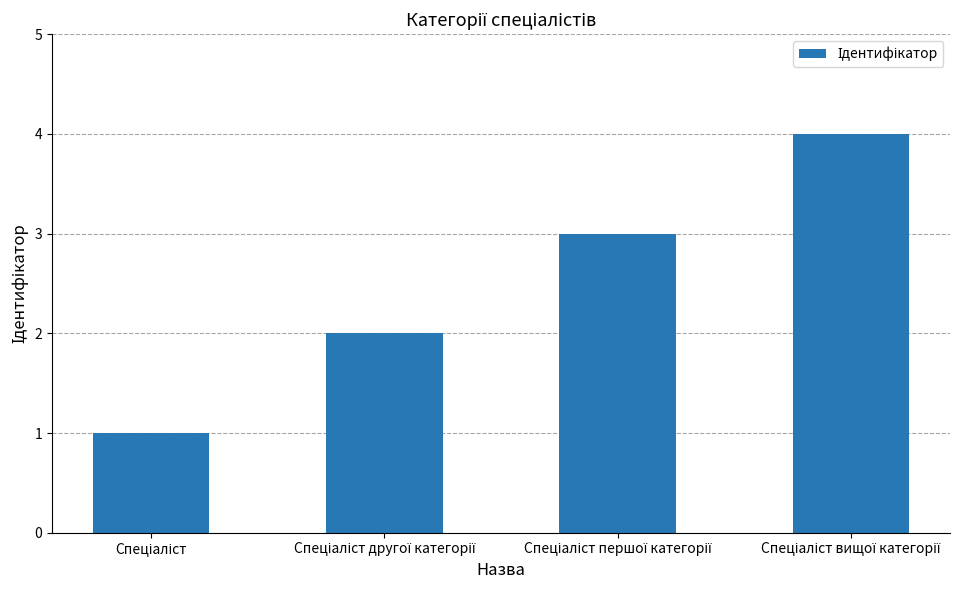

What is the value of the 2nd bar from the left?

2